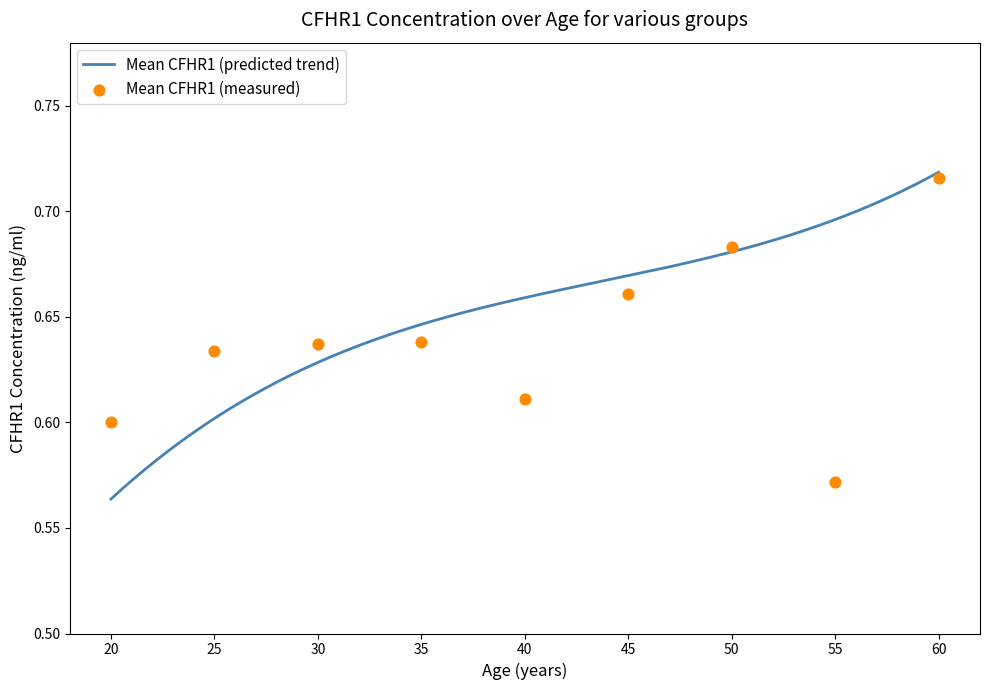

Which has a higher value, 55 or 60?

60